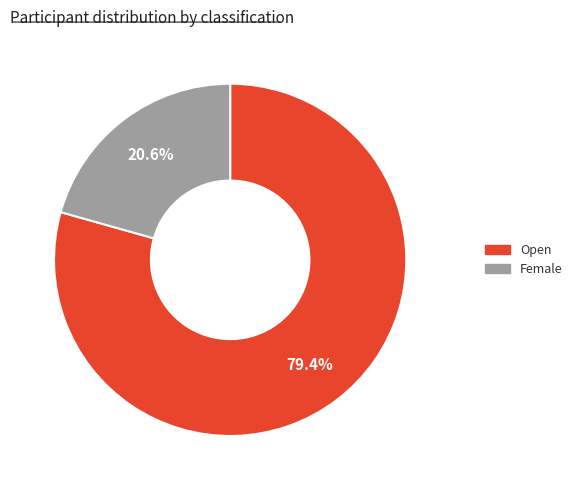

What is the total percentage of Female and Open?

100.0%